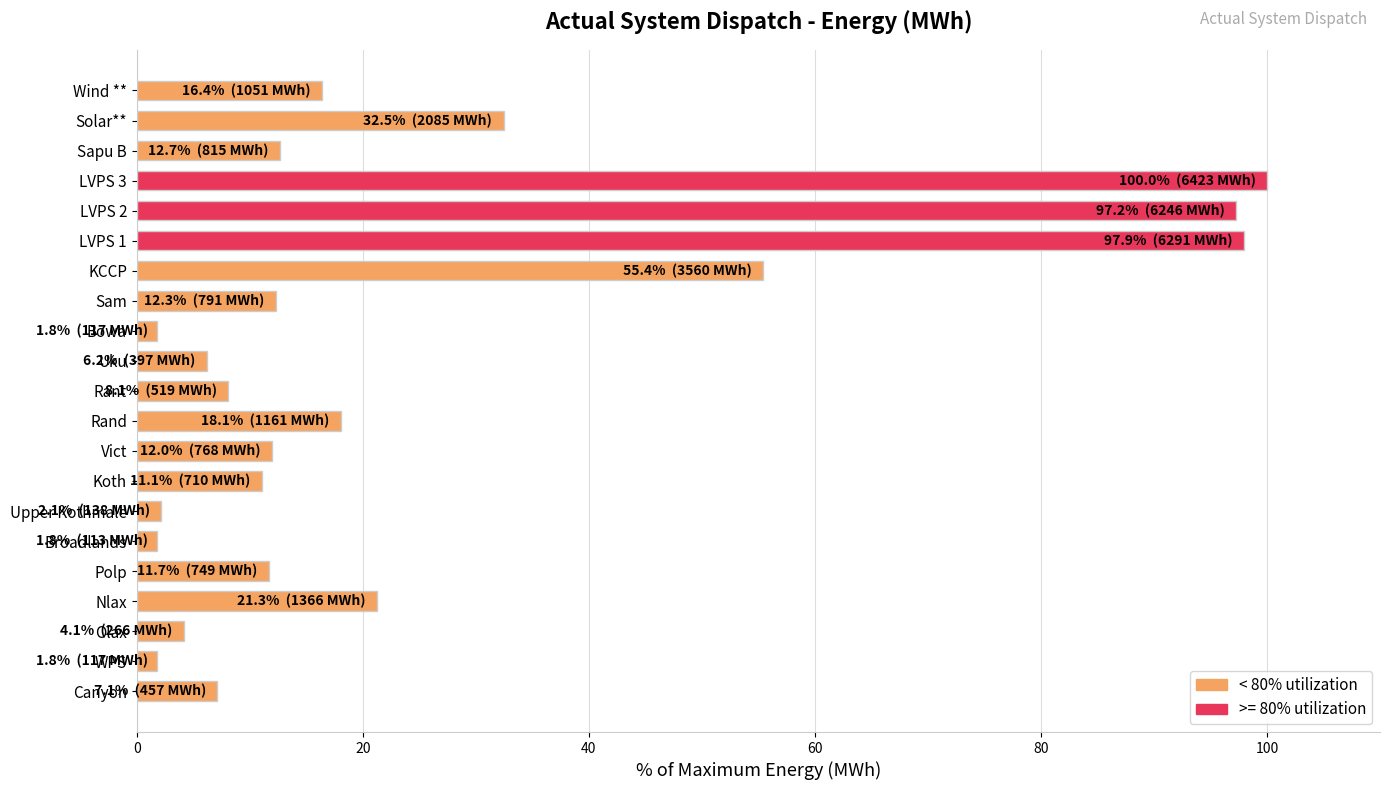

What is the approximate value at Rand?

18.1